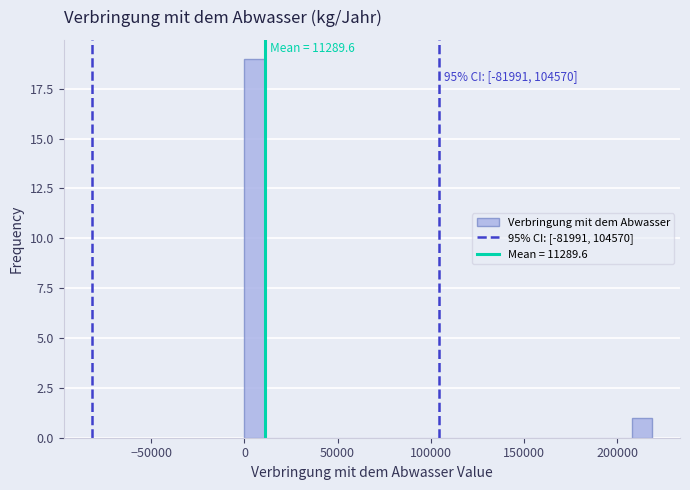

Read against the x-axis, roughly where is the centre of the tallest bar?

5000